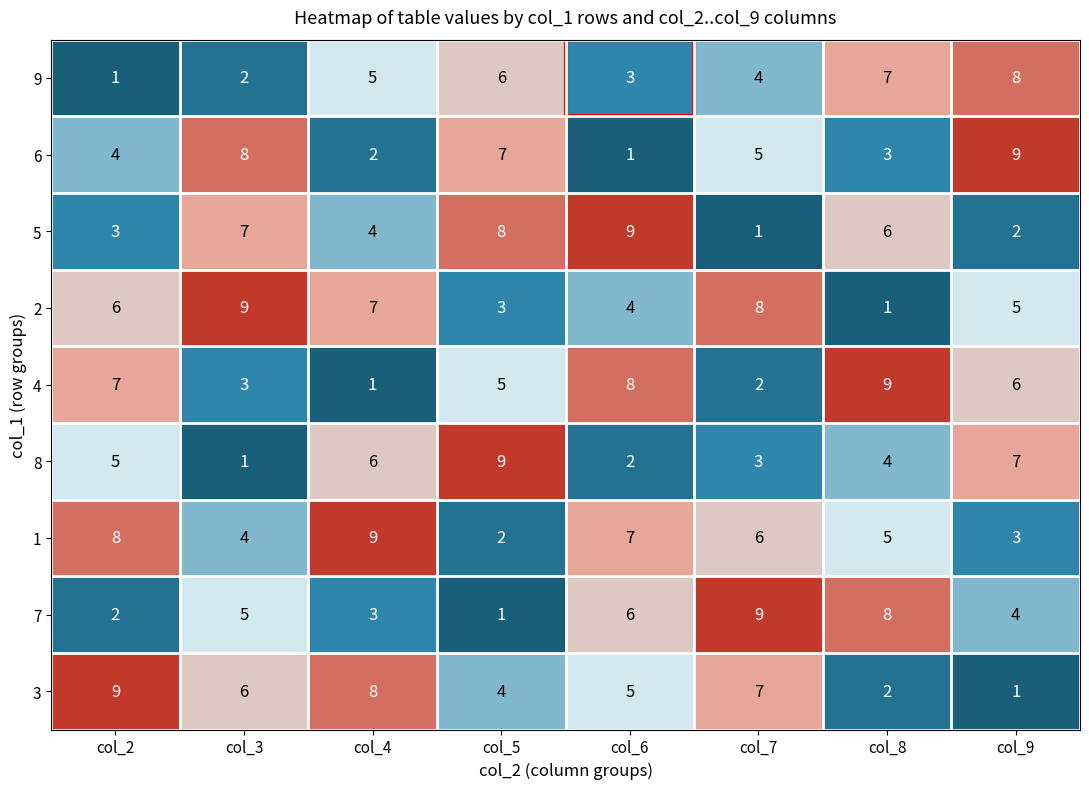

What is the difference between the 2 values at col_5 and col_2?

3